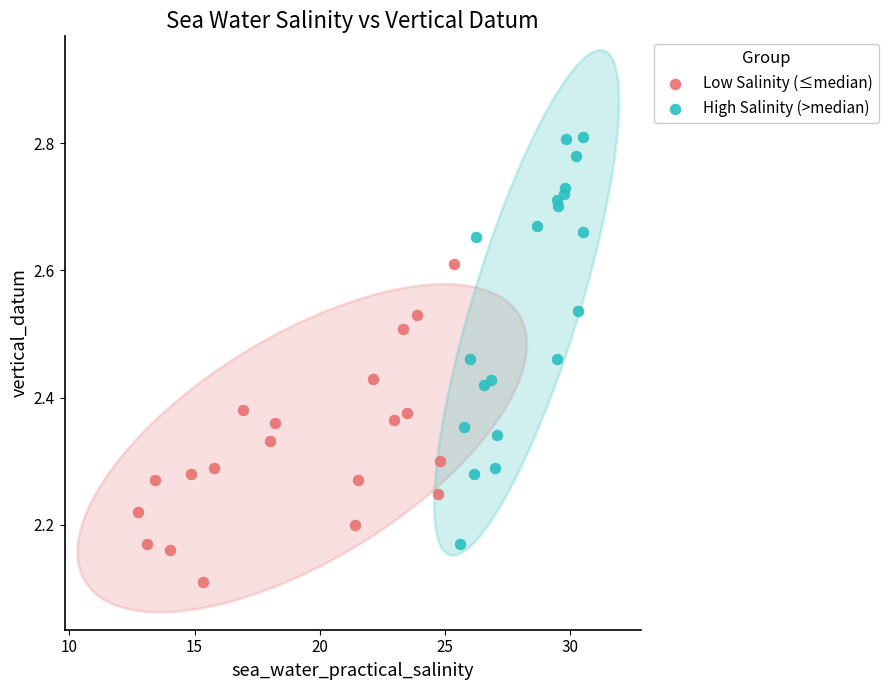

Which series contains the lowest Y value?

Low Salinity (≤median)